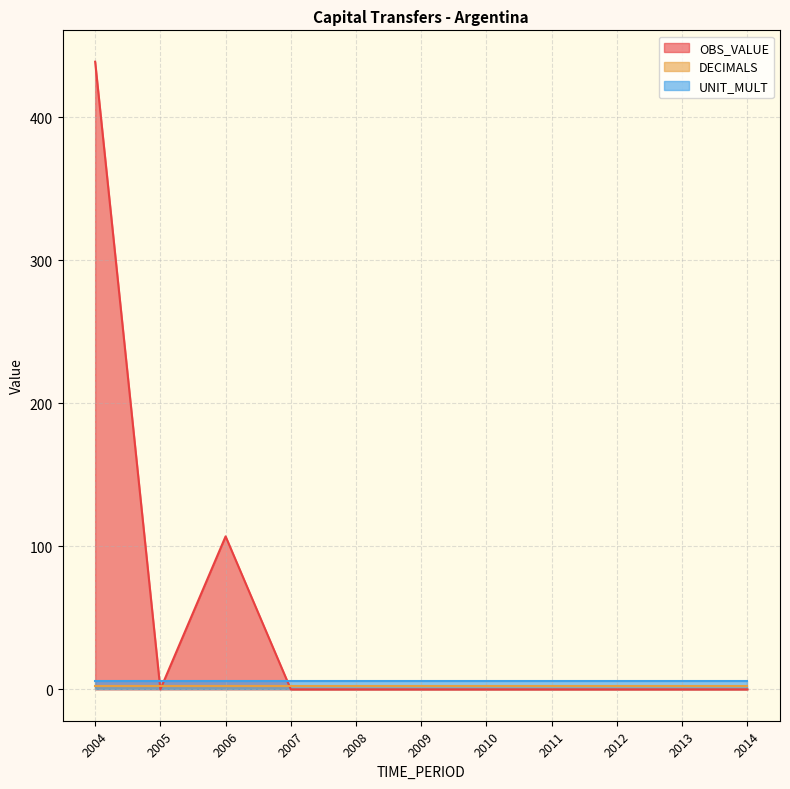

How many lines are shown in the chart?

3